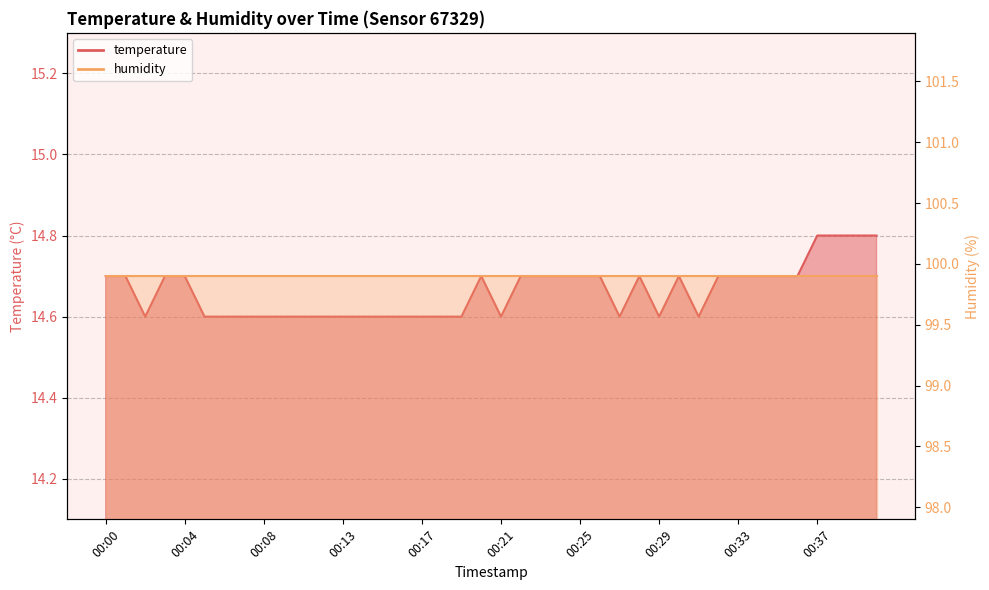

What is the approximate value at 00:14?

14.6